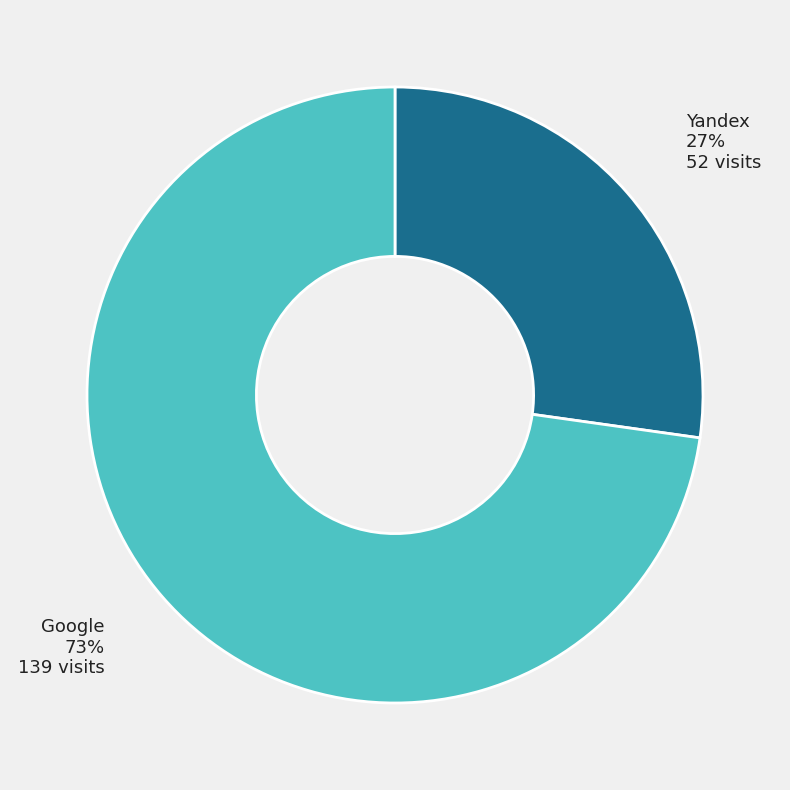

Does any single category account for the majority?

Yes